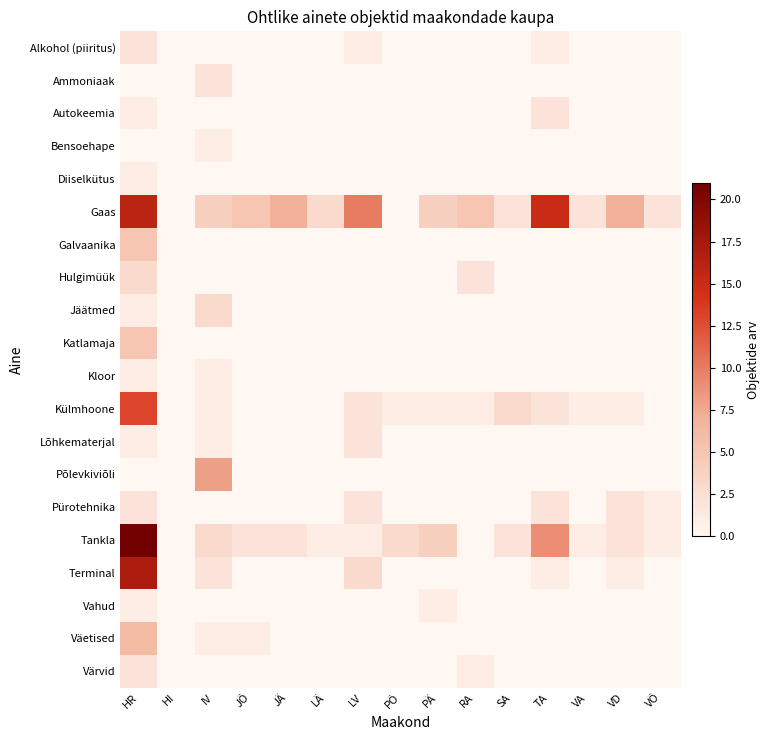

Which label corresponds to the smallest value in the chart?

HI